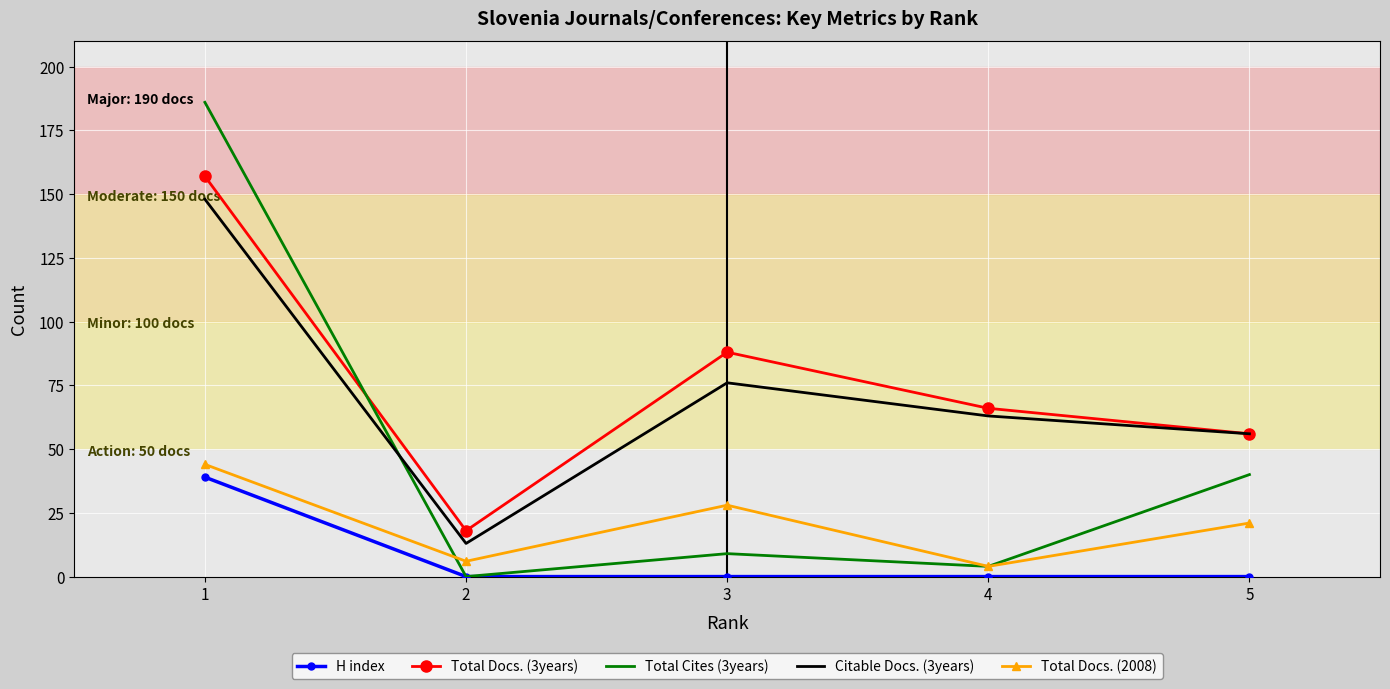

List the labels in order of Total Docs. (3years) value, largest first.

1, 3, 4, 5, 2